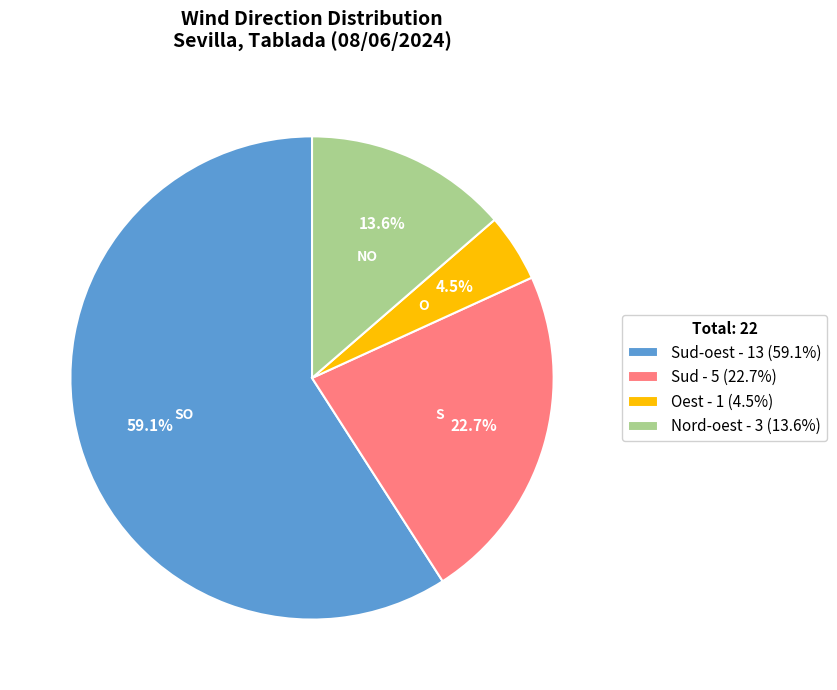

Is there any slice that represents more than half of the pie?

Yes